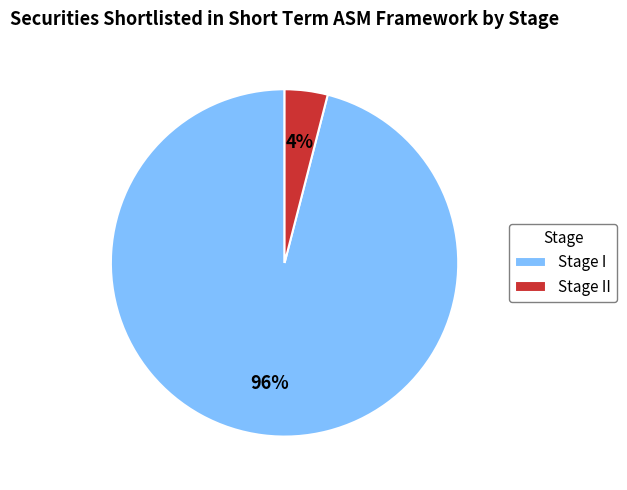

Count the number of slices in the pie.

2